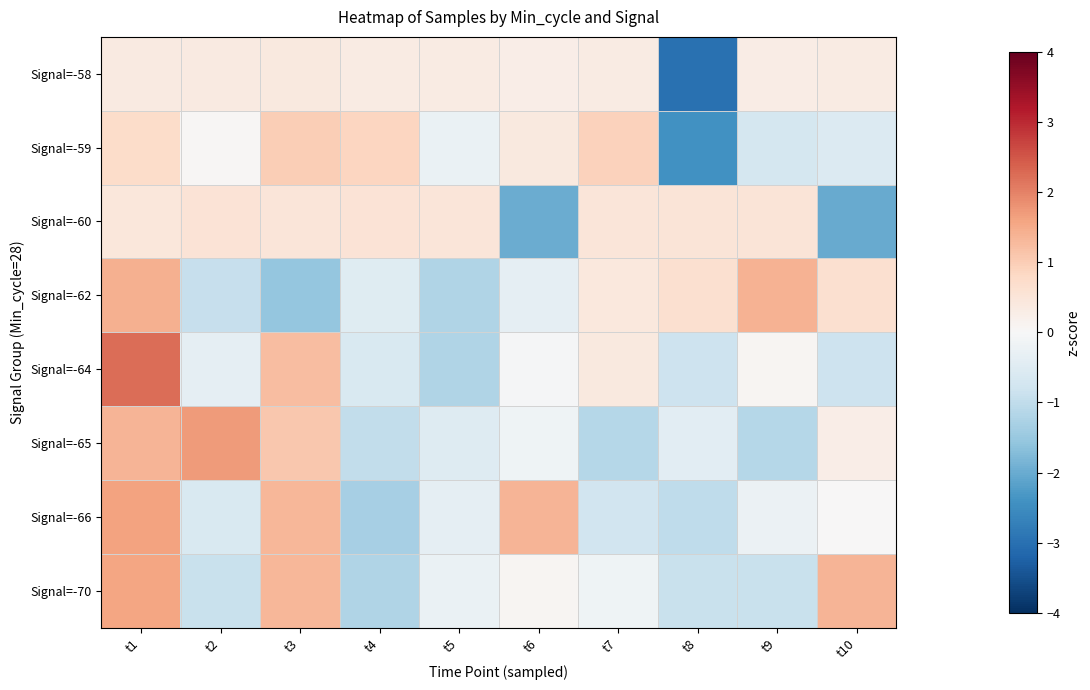

Reading left to right, extract all data points from this chart.

Signal=-58: t1=0.4	t2=0.4	t3=0.4	t4=0.3	t5=0.3	t6=0.3	t7=0.3	t8=-3.0	t9=0.3	t10=0.3
Signal=-59: t1=0.7	t2=0.1	t3=1.0	t4=0.9	t5=-0.3	t6=0.4	t7=0.9	t8=-2.4	t9=-0.7	t10=-0.5
Signal=-60: t1=0.5	t2=0.5	t3=0.5	t4=0.5	t5=0.5	t6=-2.0	t7=0.5	t8=0.5	t9=0.5	t10=-2.0
Signal=-62: t1=1.4	t2=-0.9	t3=-1.5	t4=-0.5	t5=-1.2	t6=-0.4	t7=0.4	t8=0.7	t9=1.4	t10=0.6
Signal=-64: t1=2.2	t2=-0.4	t3=1.2	t4=-0.6	t5=-1.2	t6=-0.1	t7=0.4	t8=-0.8	t9=0.1	t10=-0.8
Signal=-65: t1=1.3	t2=1.7	t3=1.1	t4=-1.0	t5=-0.5	t6=-0.2	t7=-1.2	t8=-0.4	t9=-1.2	t10=0.3
Signal=-66: t1=1.6	t2=-0.6	t3=1.3	t4=-1.3	t5=-0.3	t6=1.4	t7=-0.8	t8=-1.0	t9=-0.2	t10=0.0
Signal=-70: t1=1.6	t2=-0.9	t3=1.3	t4=-1.2	t5=-0.3	t6=0.1	t7=-0.2	t8=-0.9	t9=-0.9	t10=1.4